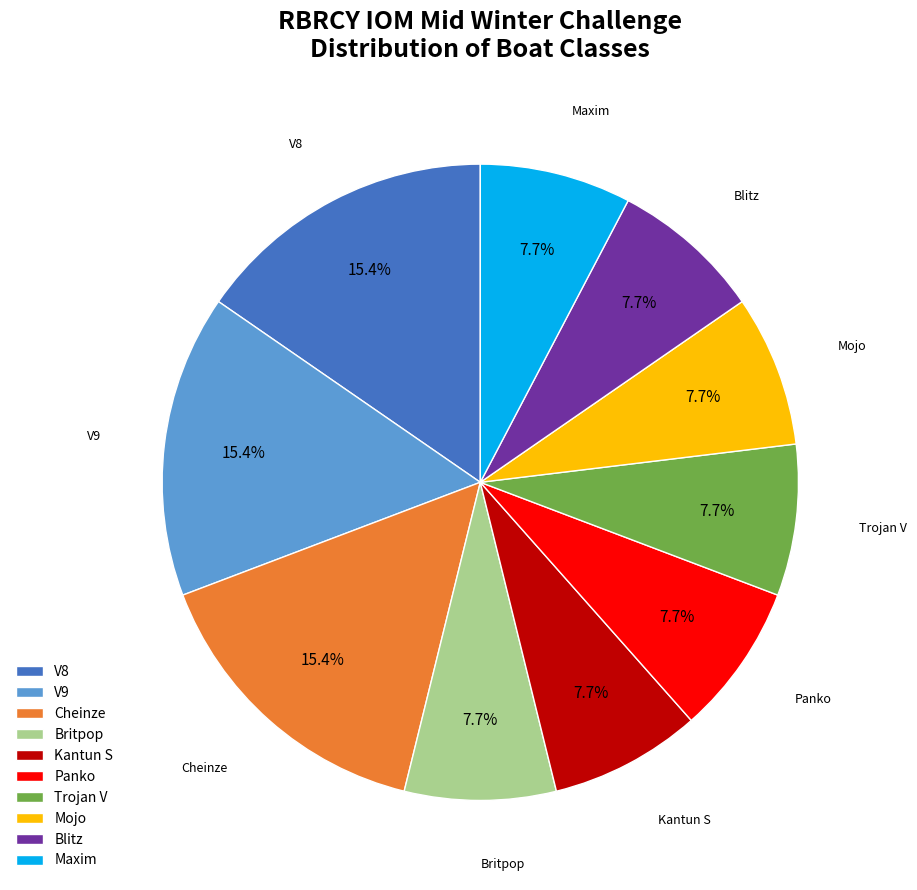

What is the ratio of the value at Panko to the value at Blitz?

1.0